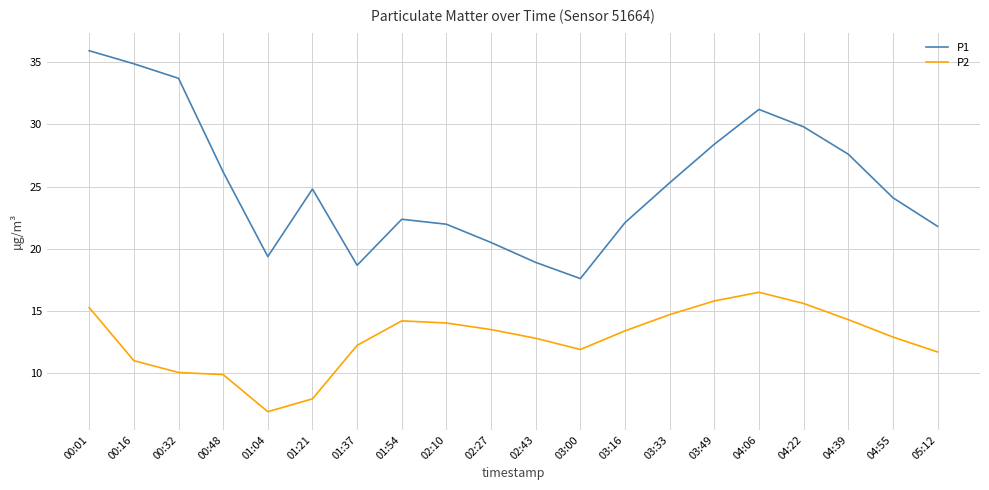

True or false: P2 has a value of 9.9 at 00:48.

True